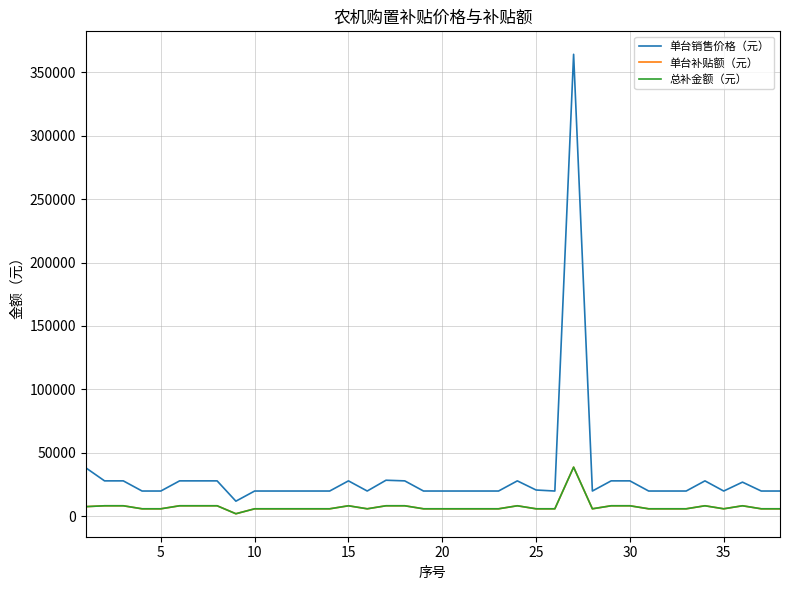

Which series has the largest range (max minus min)?

单台销售价格（元）